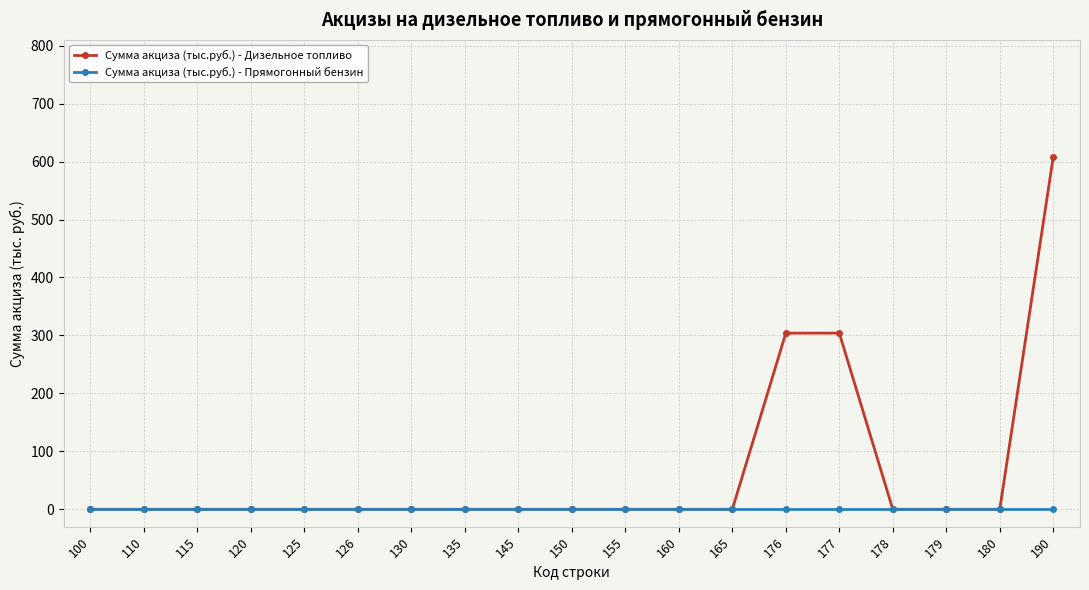

What is the greatest value displayed?

608